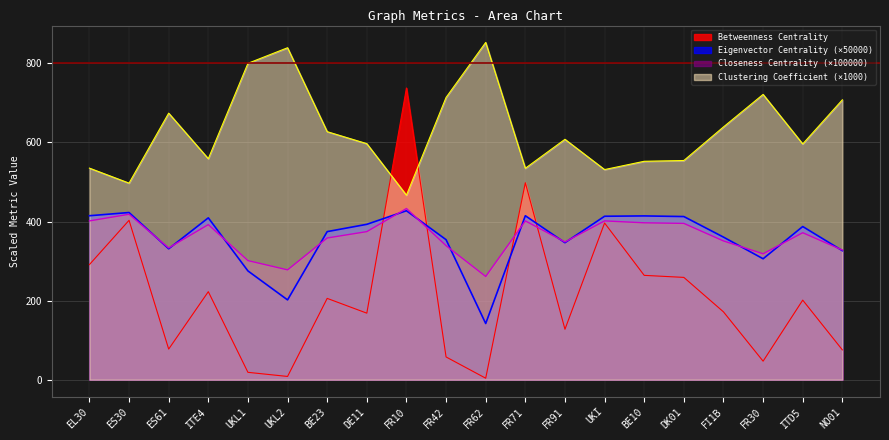

Which series has the widest spread of values?

Betweenness Centrality